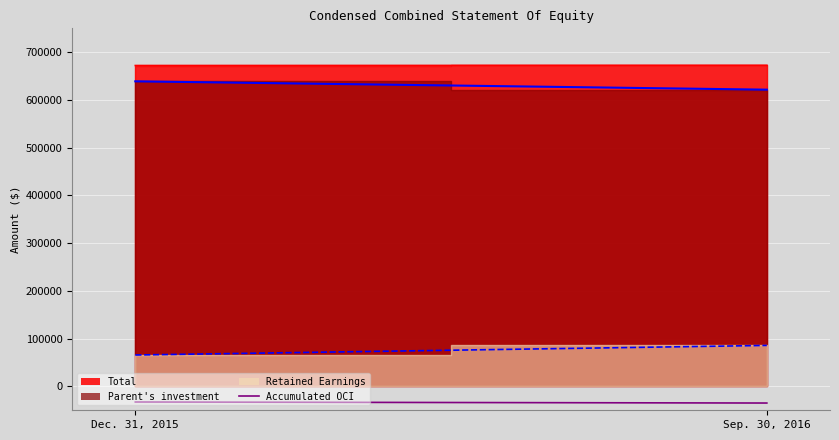

What is the minimum value shown in the chart?

-34818